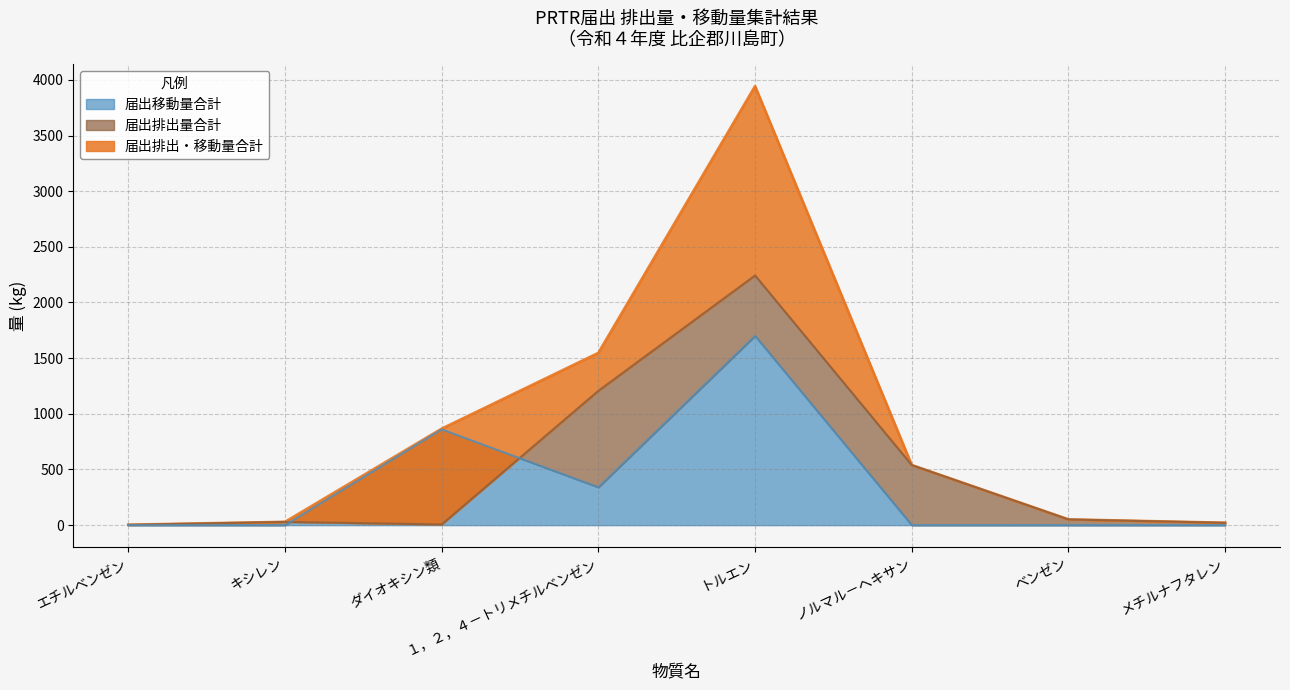

Is it true that 届出排出量合計 equals 29 at キシレン?

True